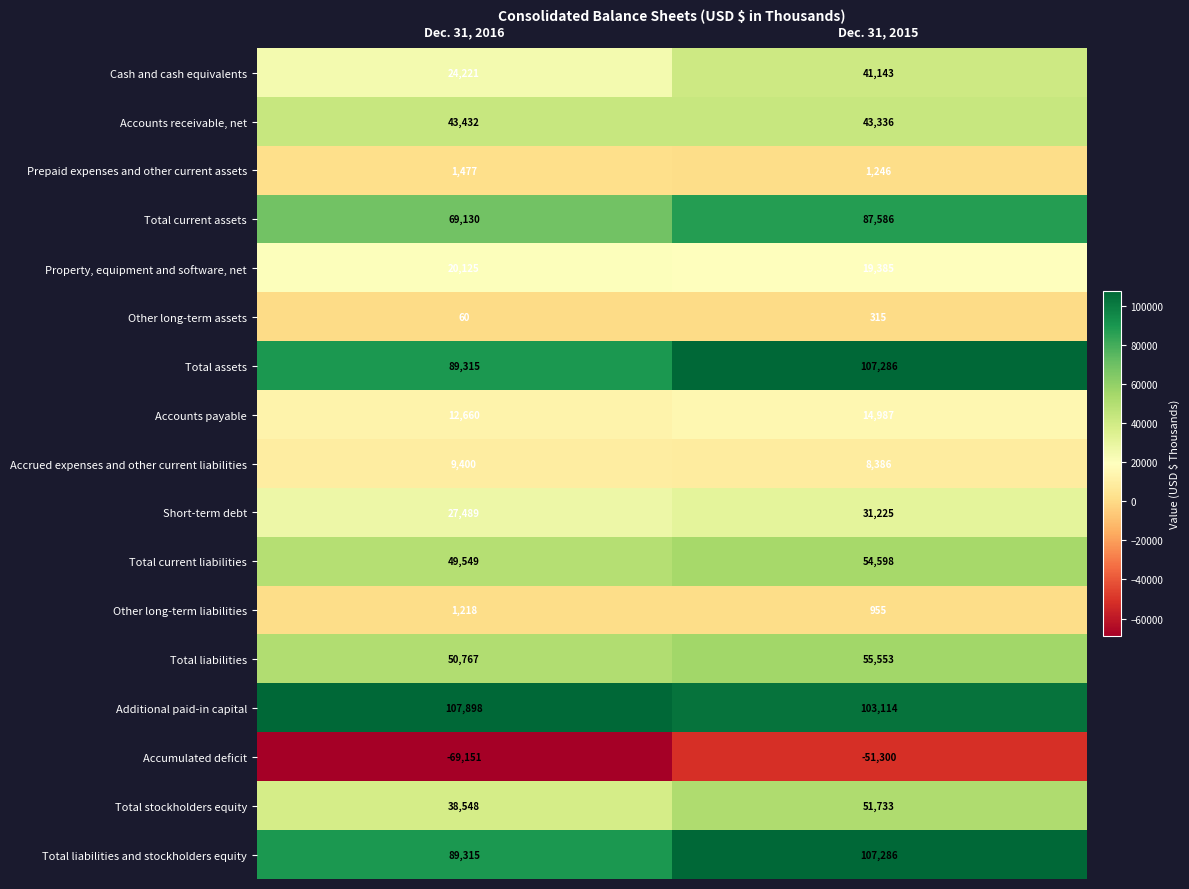

At which label is Other long-term liabilities closest to 1086?

Dec. 31, 2015